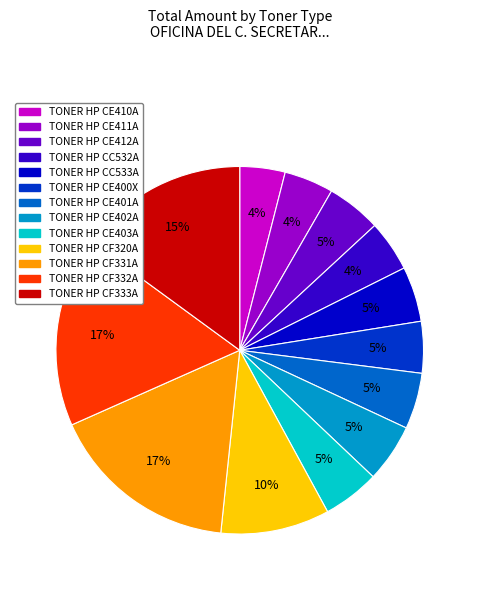

To the nearest percent, what portion does TONER HP CE402A represent?

5%